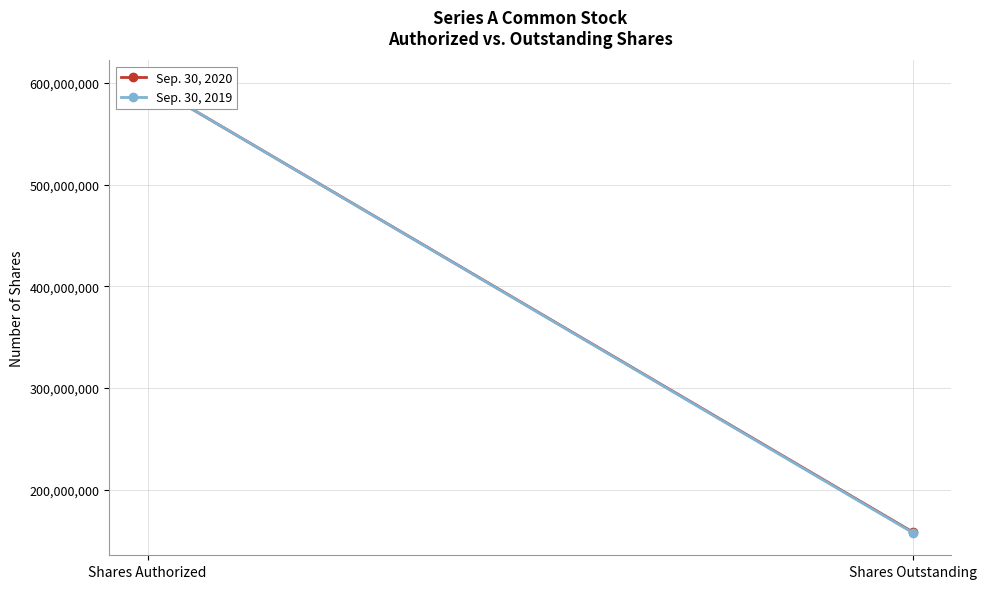

What is the spread (max minus min) of values at Shares Outstanding?

602610